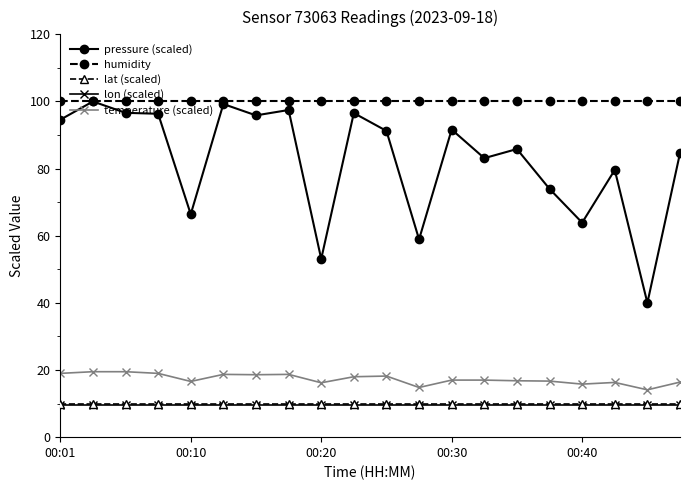

At how many categories does at least one series exceed 63?

20